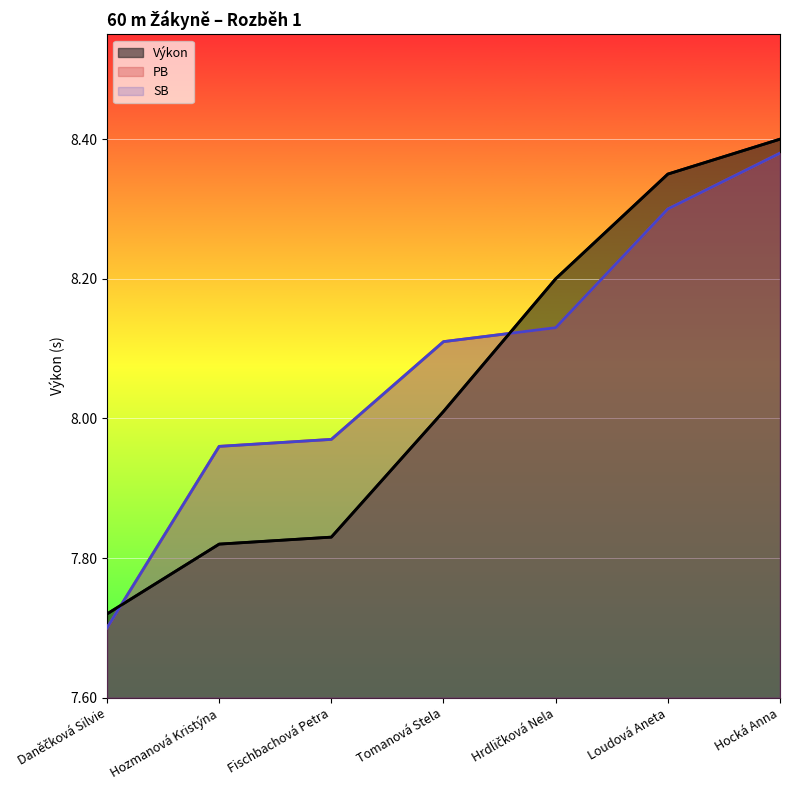

Which series changed the most between Daněčková Silvie and Loudová Aneta?

Výkon